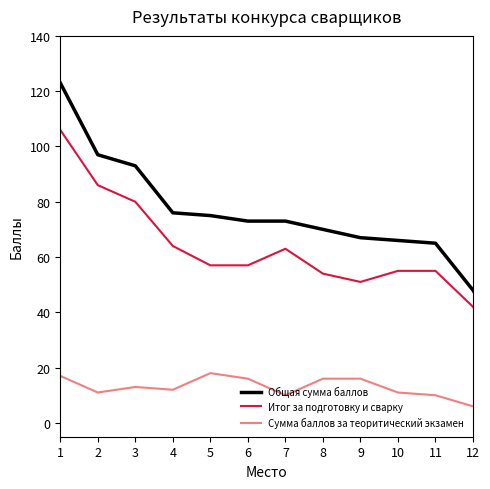

Which series has the largest total across all categories?

Общая сумма баллов